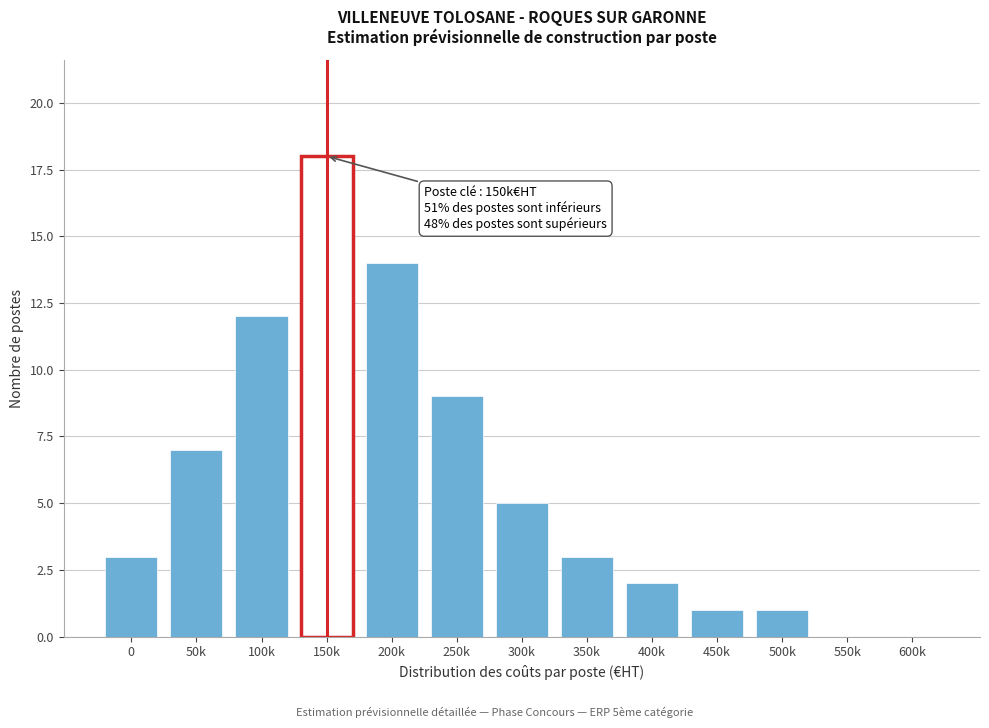

Reading right to left, what are all the values shown in this chart?

600k=0	550k=0	500k=1	450k=1	400k=2	350k=3	300k=5	250k=9	200k=14	150k=18	100k=12	50k=7	0=3